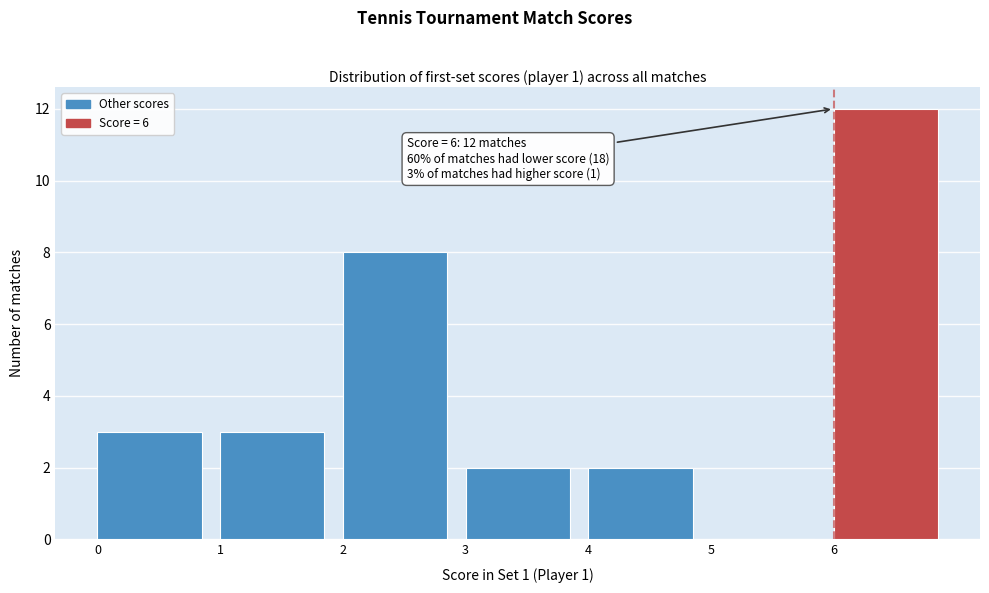

Over which range of the x-axis is the bar tallest?

6 to 7